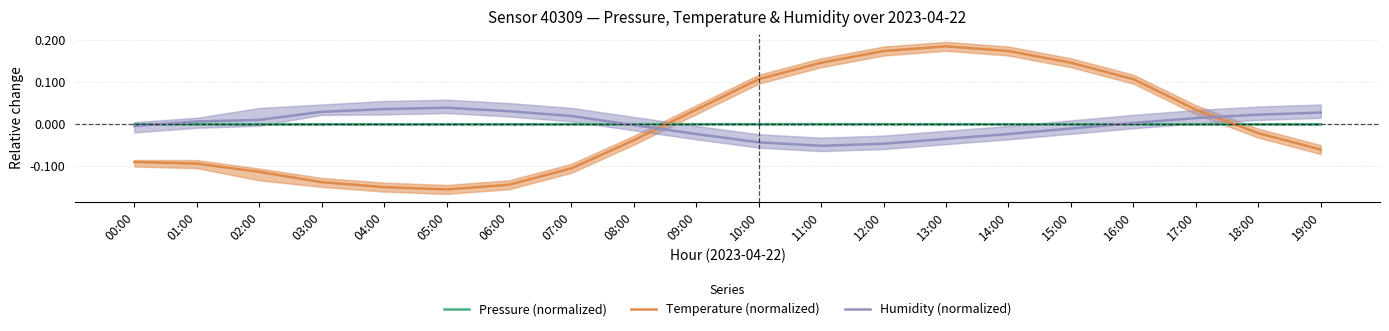

At which label does Pressure (normalized) first exceed 0?

00:00